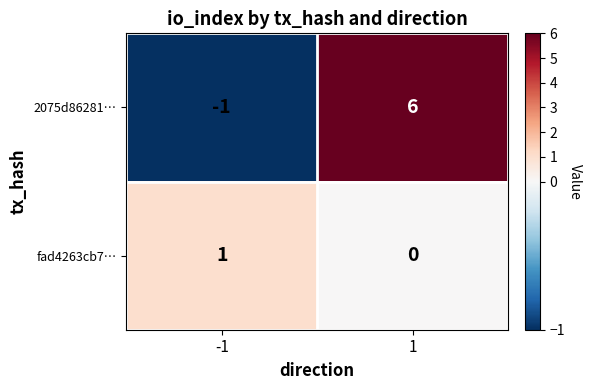

Count the number of data series in this chart.

2